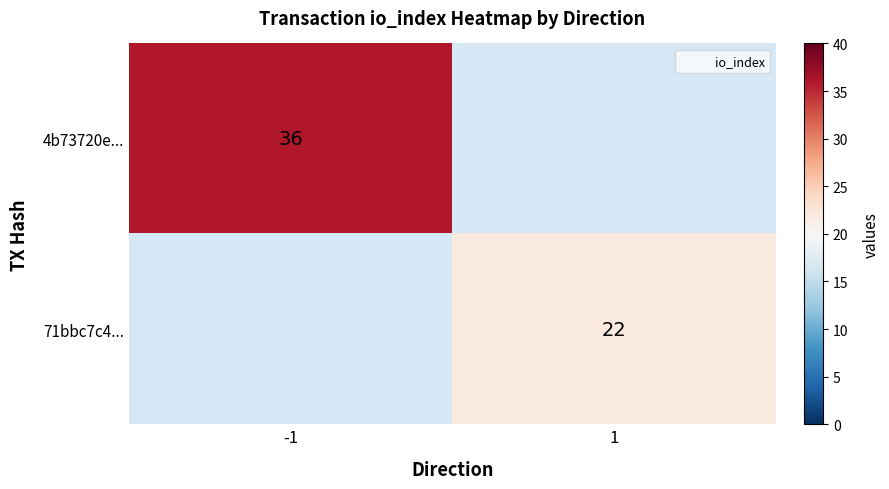

Which series has the widest spread of values?

4b73720e...